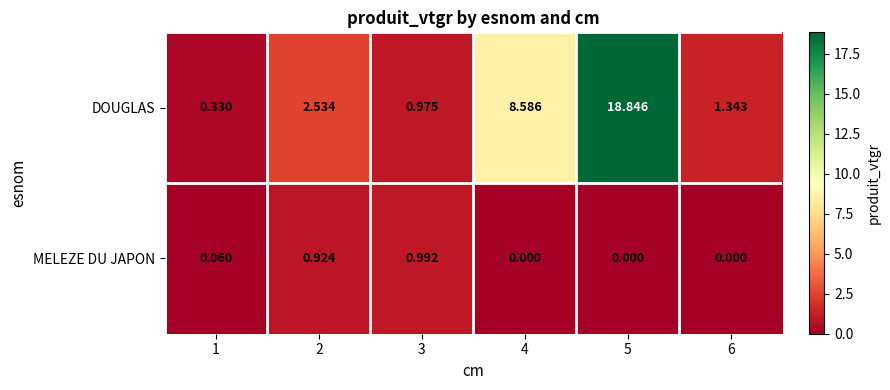

Which series has the widest spread of values?

DOUGLAS